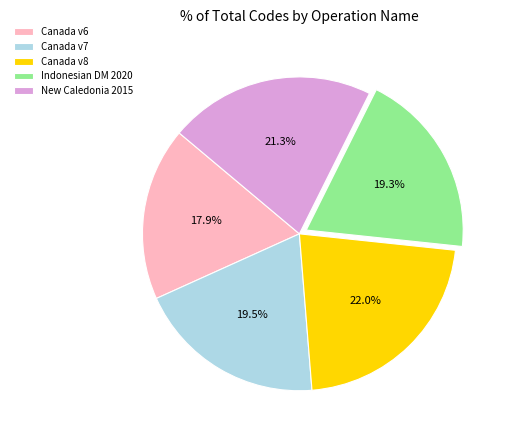

Approximately how many times larger is the value at Canada v7 compared to Indonesian DM 2020?

1.0